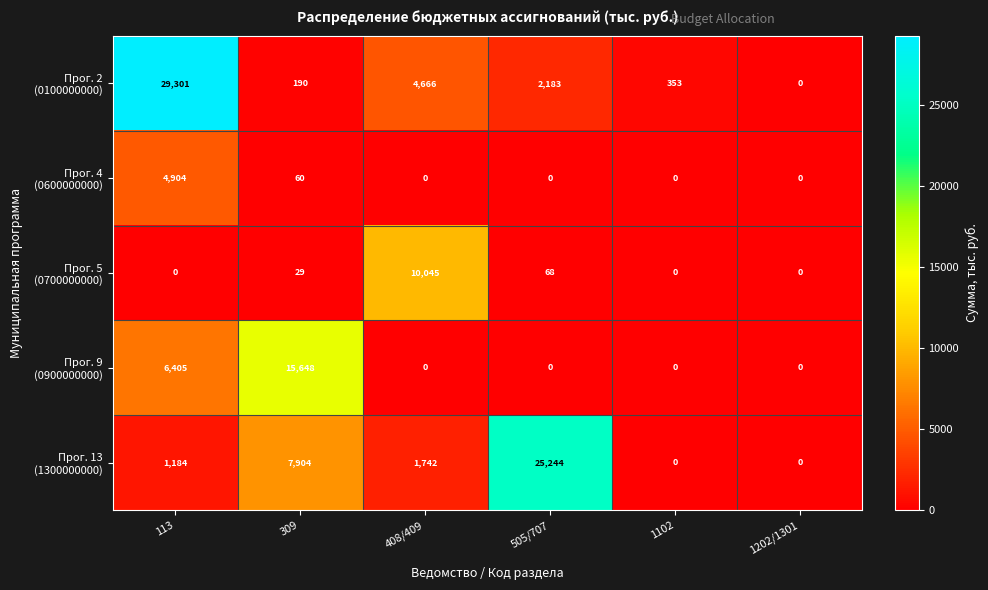

How many categories are shown in the chart?

6